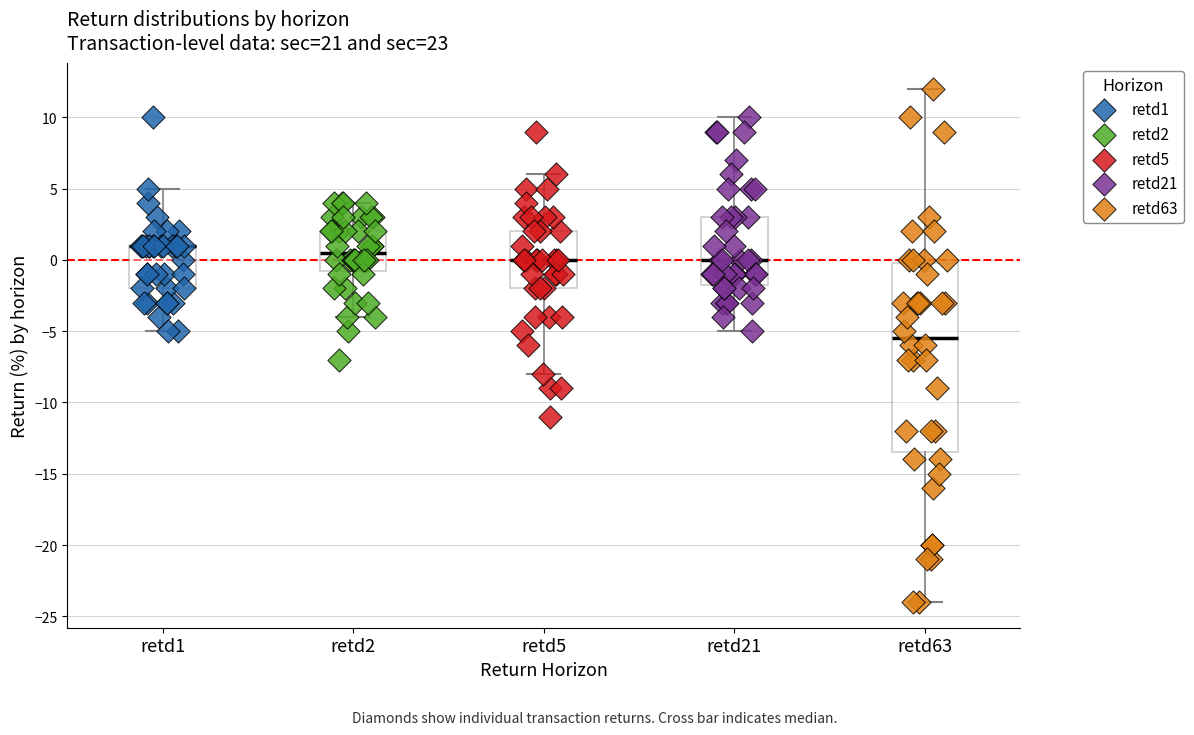

Where is the upper edge of the box for retd1 on the y-axis? The values are not printed on the chart, so give them approximately, as read against the axis.

1.0